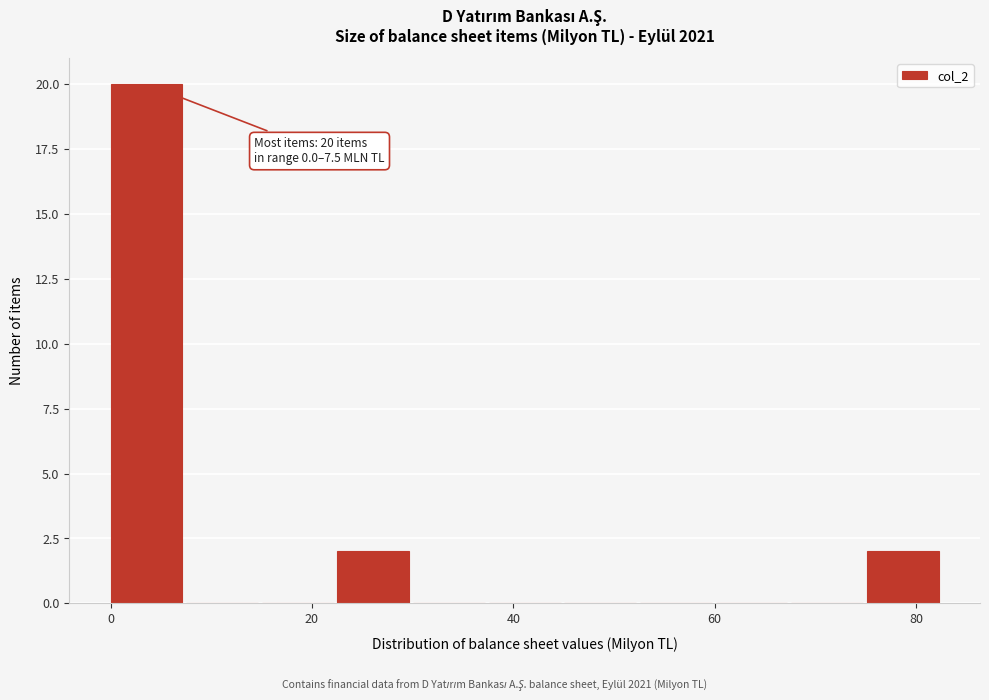

Around what value on the x-axis is the tallest bar? Give the approximate position of its centre, as read against the axis.

4